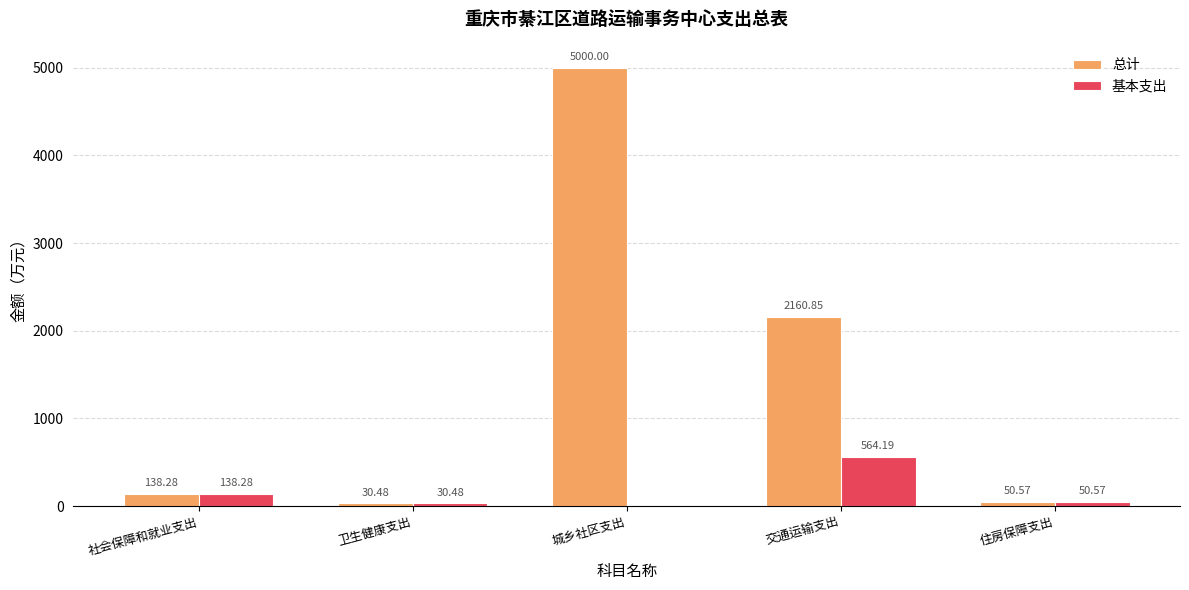

Which category has the highest value in the 基本支出 series?

交通运输支出